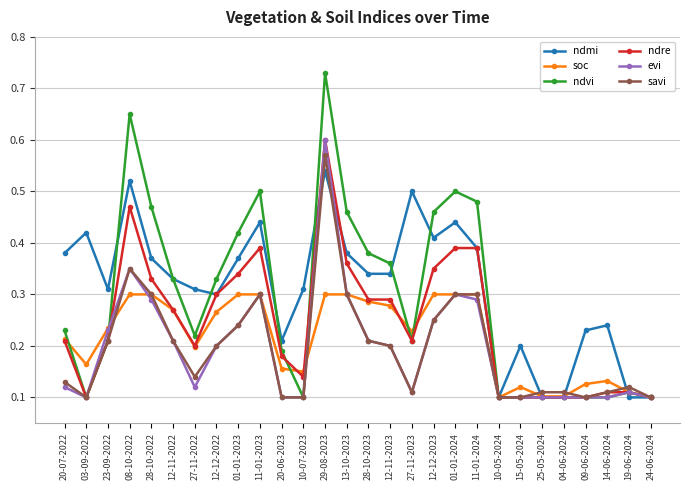

What position from the left is 24-06-2024?

28